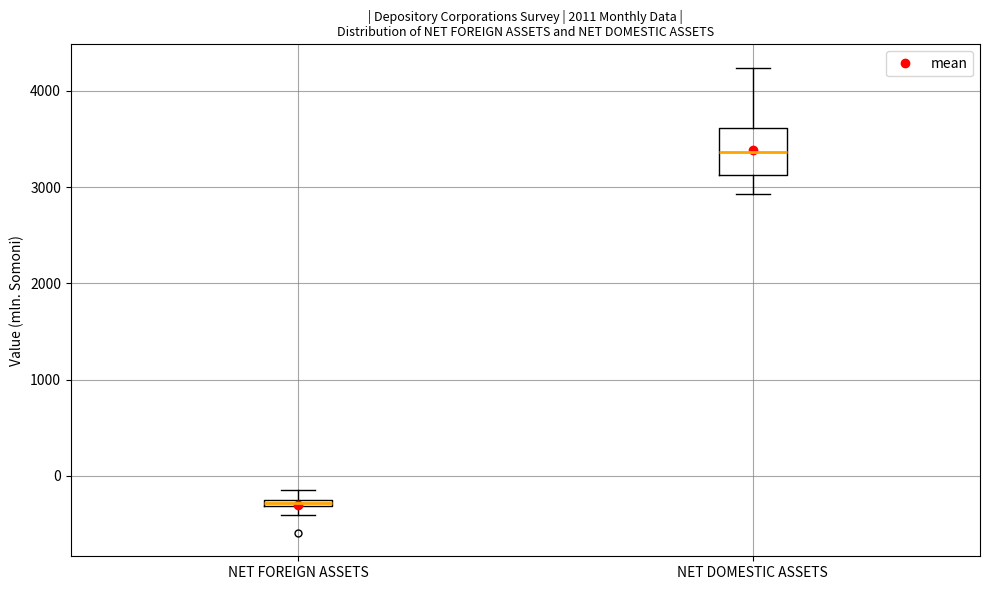

Comparing the boxes themselves (not the whiskers), which one is the tallest?

NET DOMESTIC ASSETS